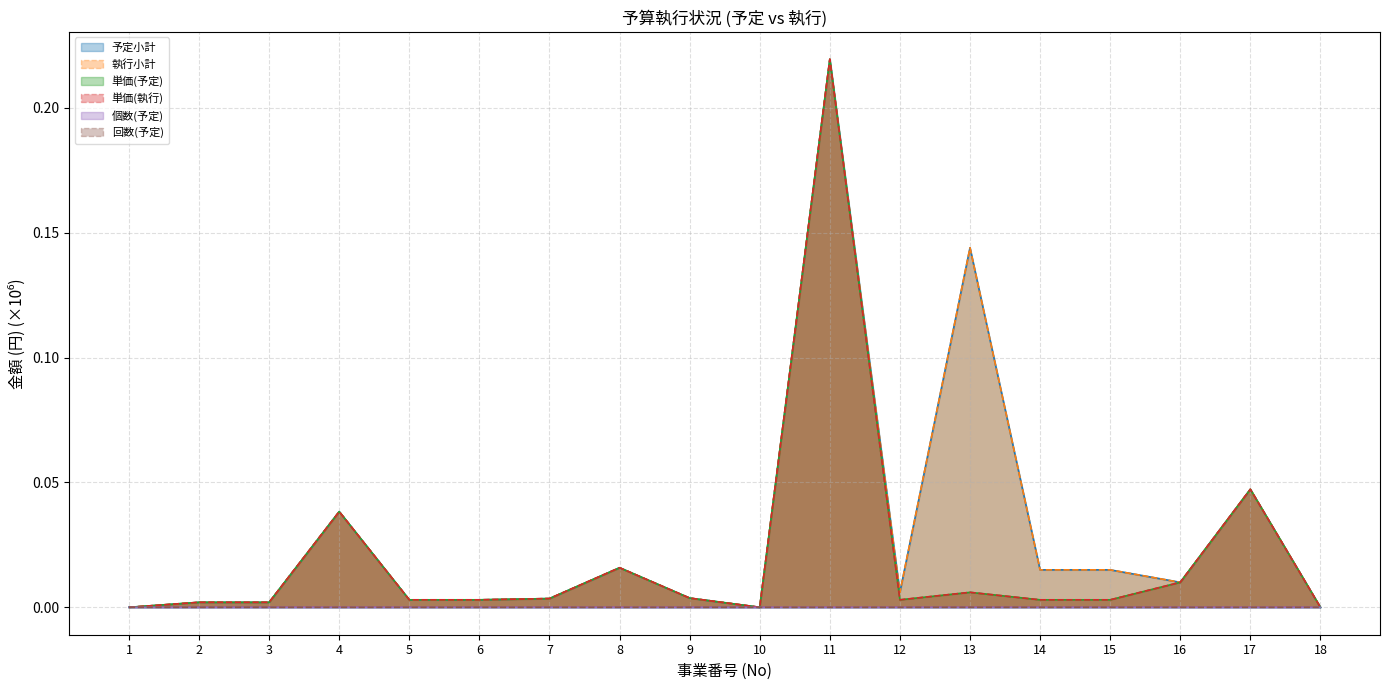

True or false: 回数(予定) and 単価(予定) cross at least once.

False